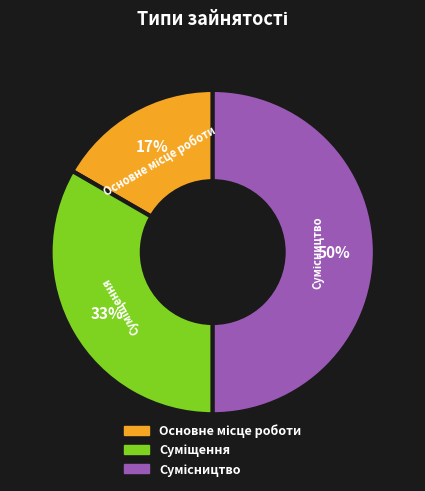

To the nearest percent, what is the average slice percentage?

33%